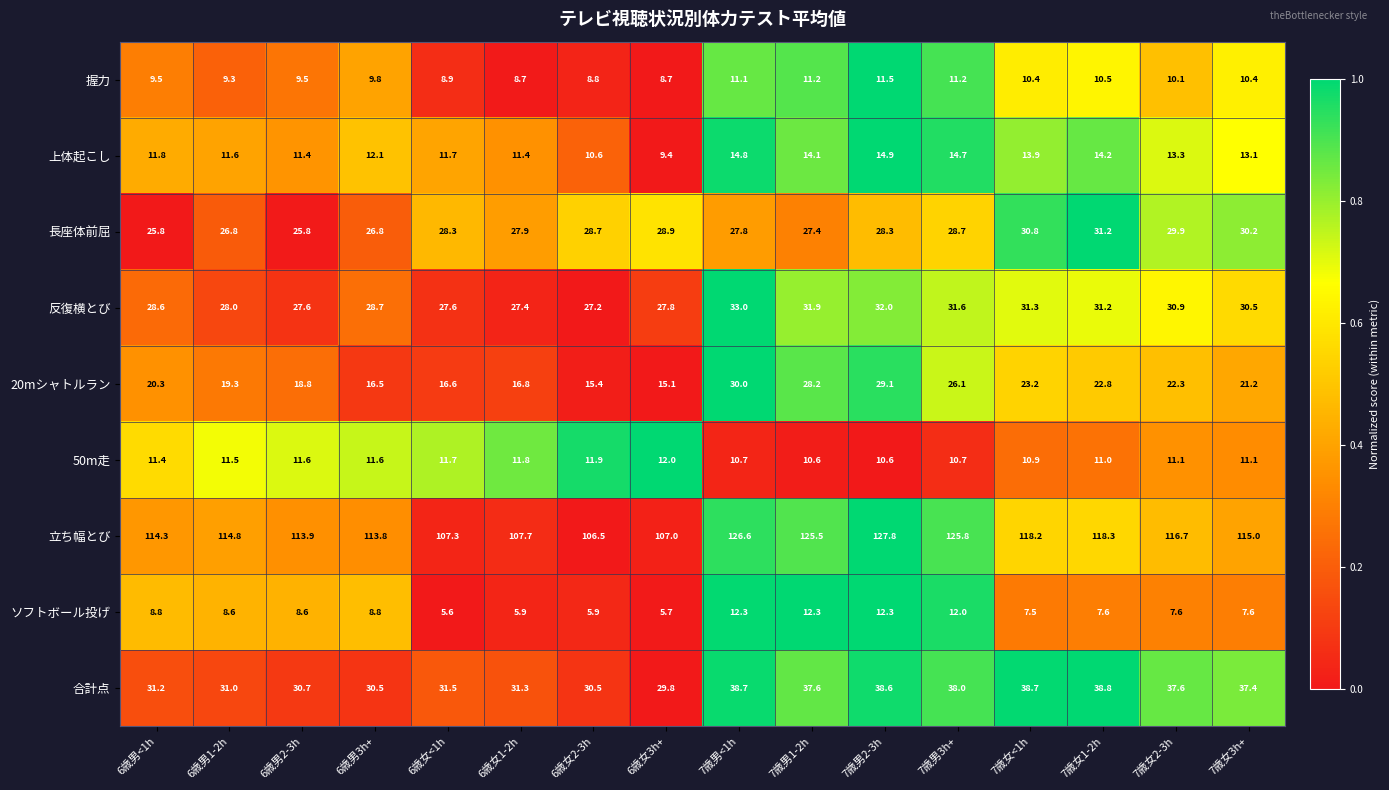

What is the difference between the maximum and minimum values in the 長座体前屈 series?

5.4